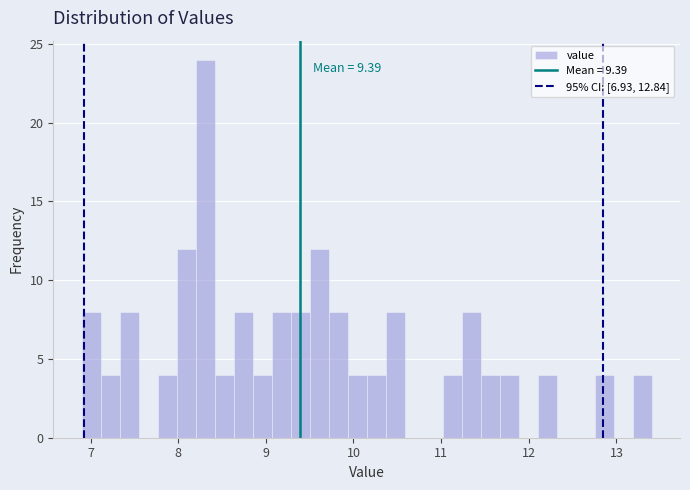

Around what value on the x-axis is the tallest bar? Give the approximate position of its centre, as read against the axis.

8.3